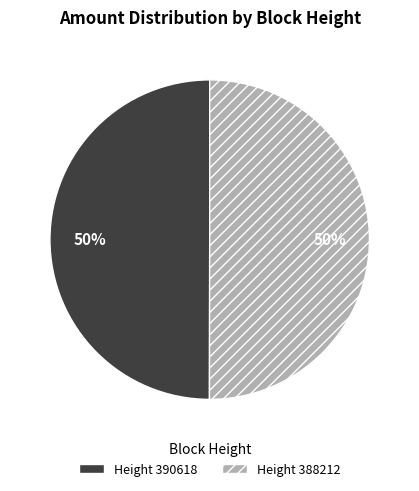

To the nearest percent, what is the average slice percentage?

50%